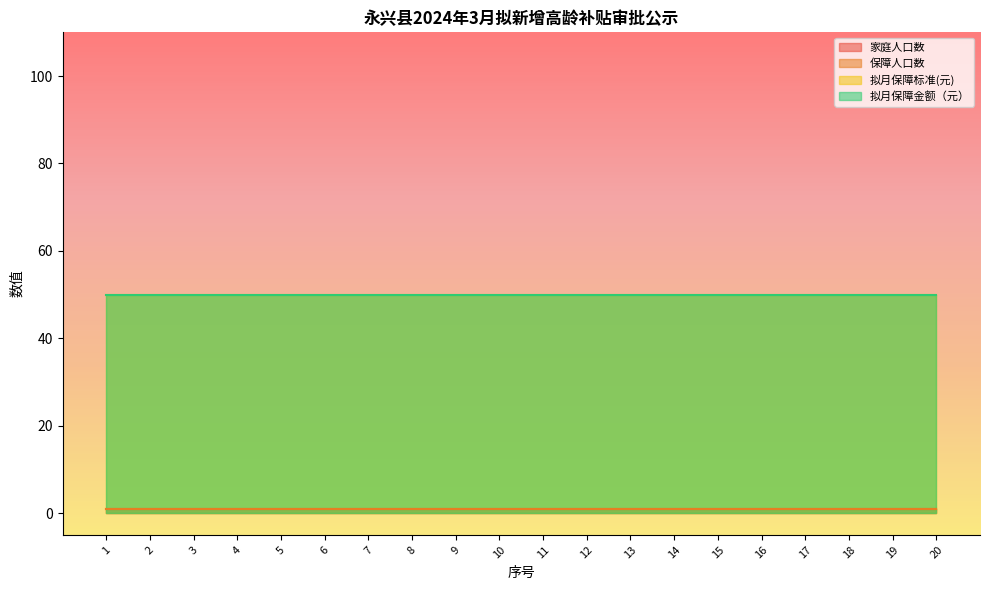

Which series changed the most between 10 and 18?

家庭人口数